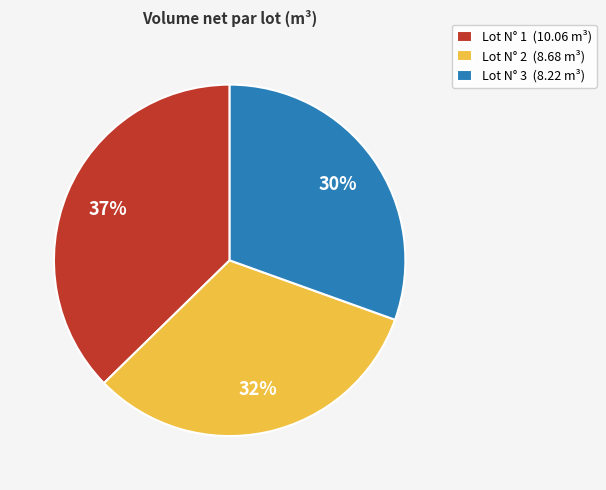

Approximately how many times larger is the value at Lot N° 1 compared to Lot N° 3?

1.2